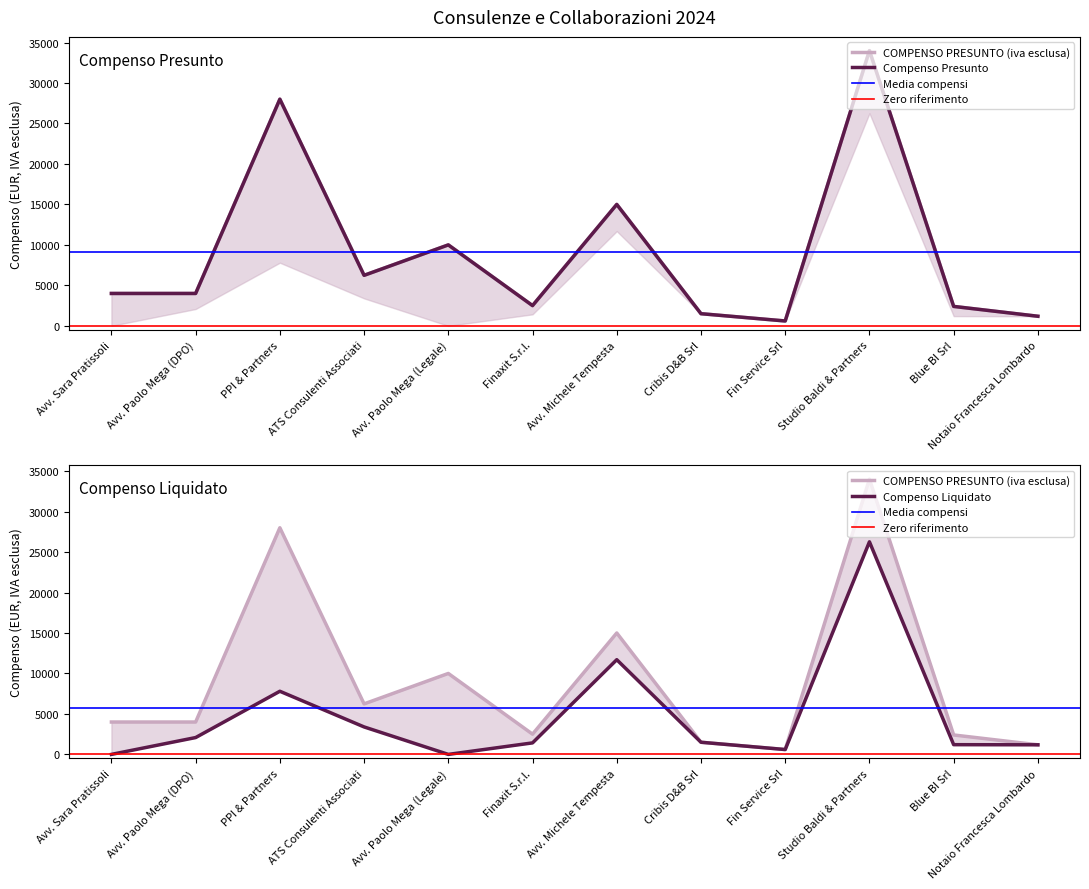

The COMPENSO LIQUIDATO (iva esclusa) series shows 3393.0 at ATS Consulenti Associati. True or false?

True